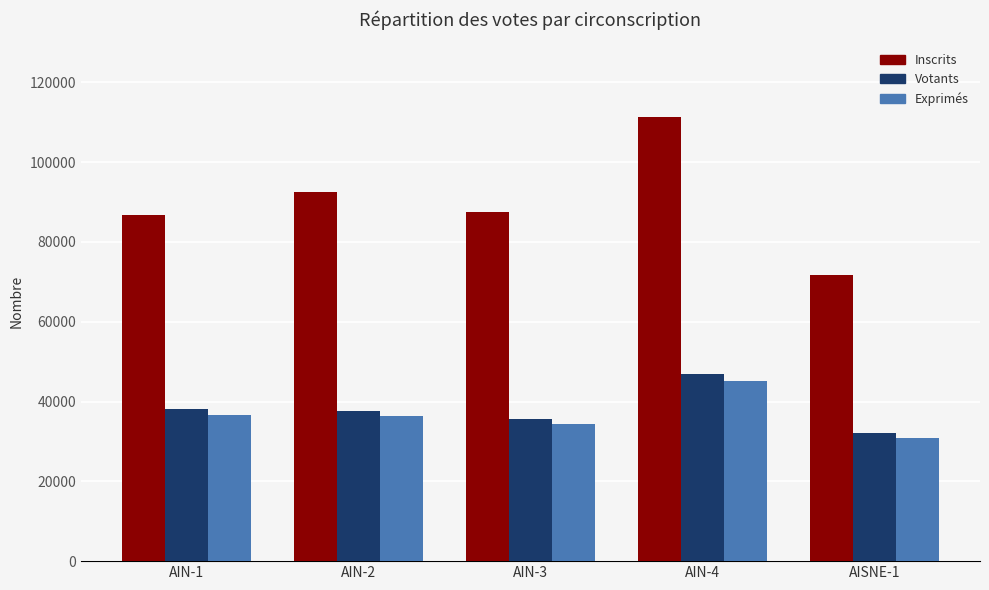

The Inscrits series shows 111370 at AIN-4. True or false?

True